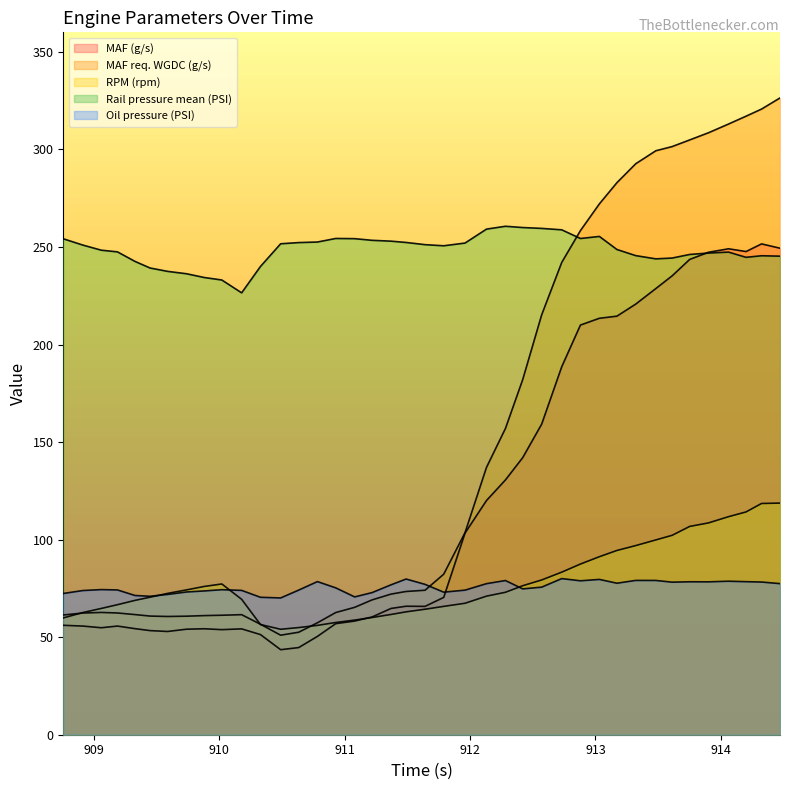

Does the chart display data point markers on the line(s)?

No